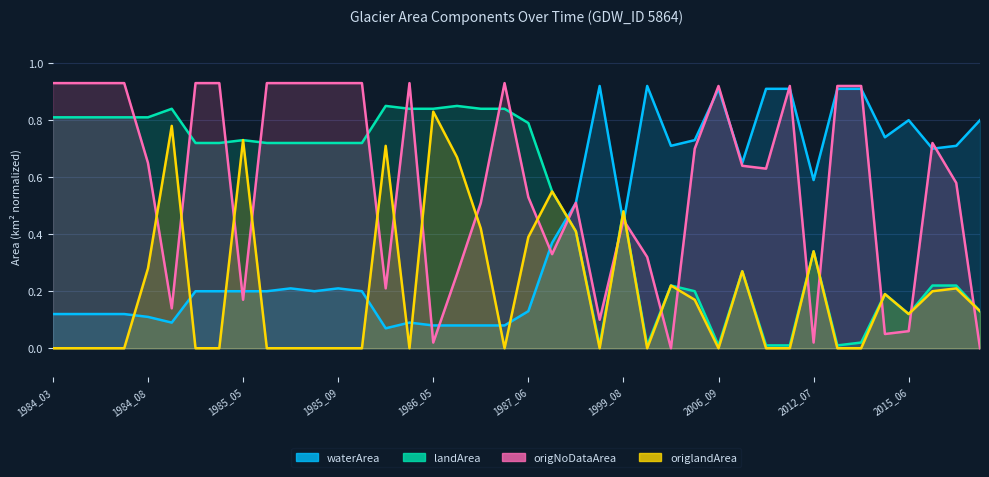

At 1985_08, list the series in order from largest to smallest.

origNoDataArea, landArea, waterArea, origlandArea